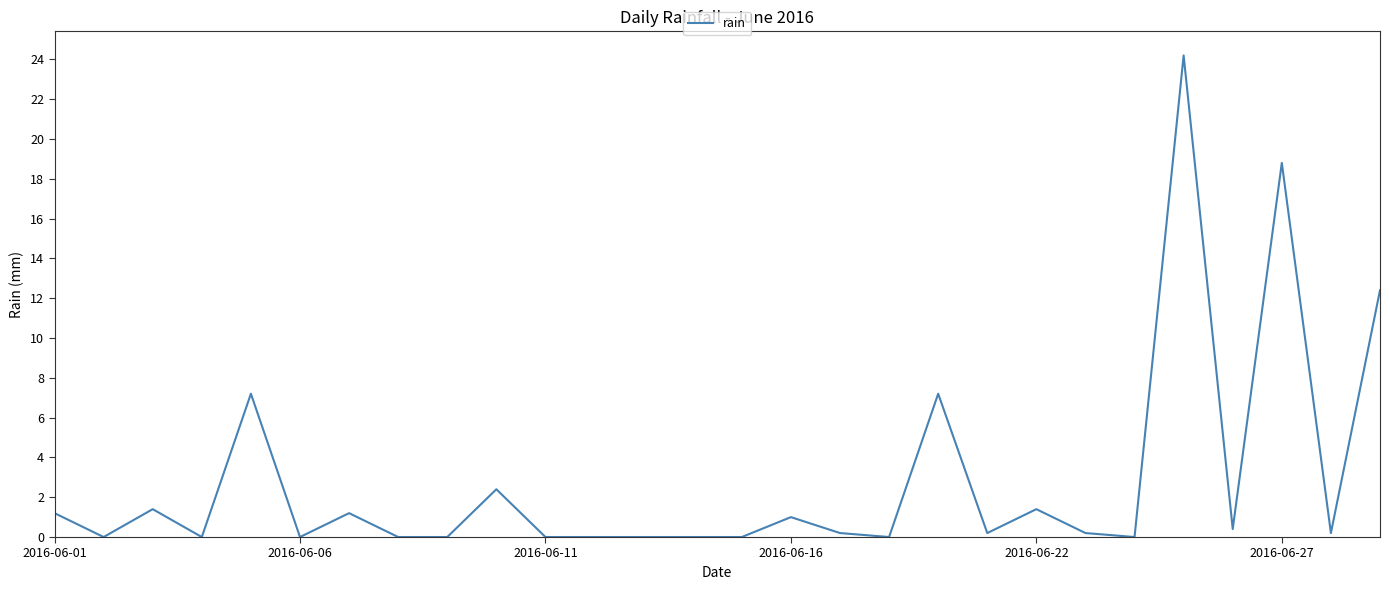

What is the difference between the maximum and minimum values?

24.2